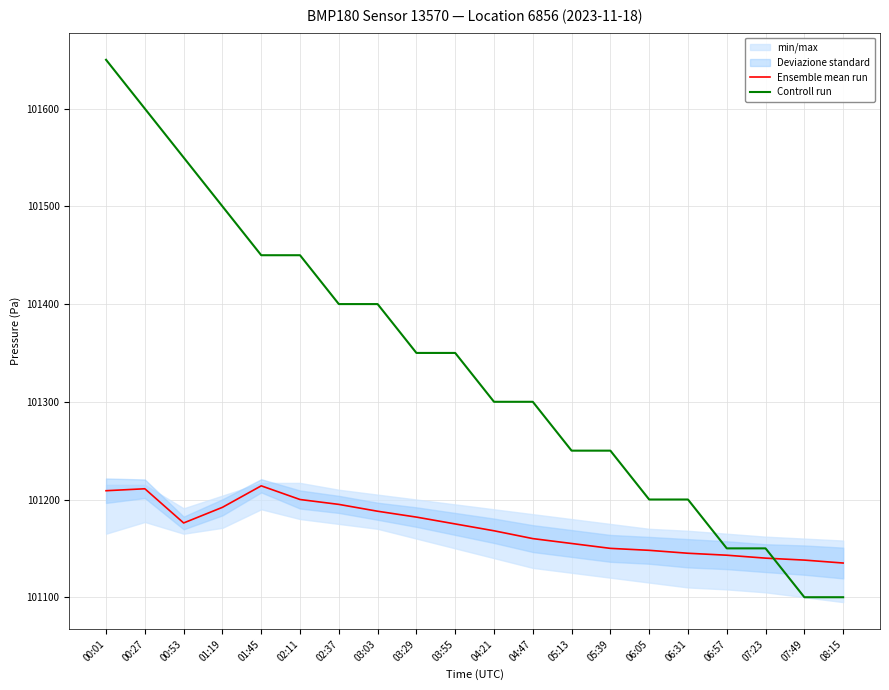

Is it true that Ensemble mean run equals 37600 at 06:05?

False